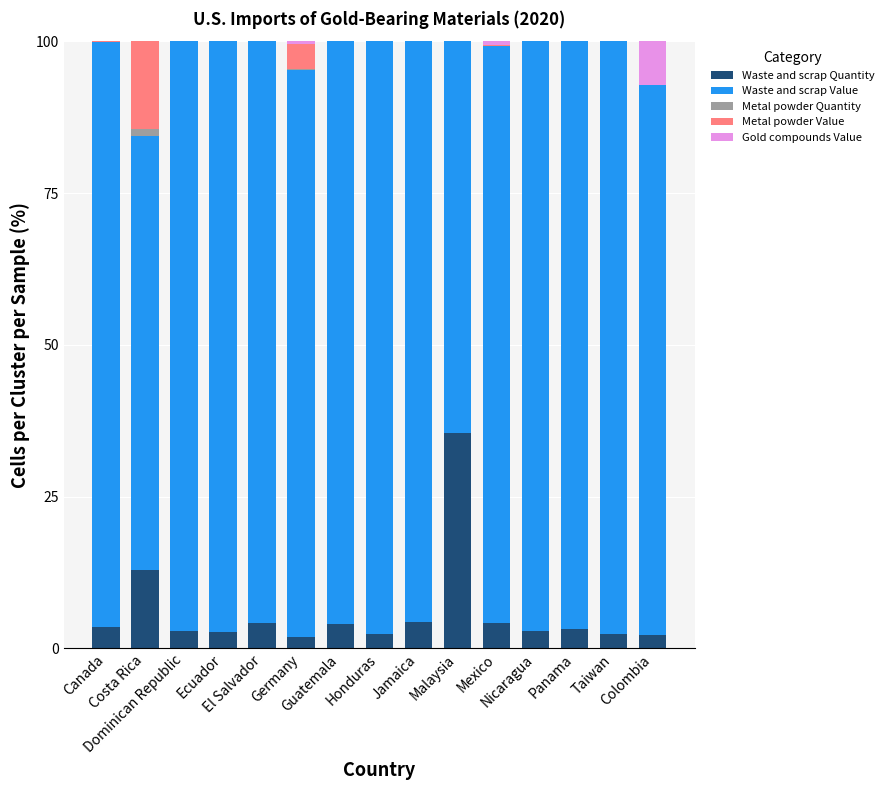

What is the highest value of the Waste and scrap Quantity series?

35.5